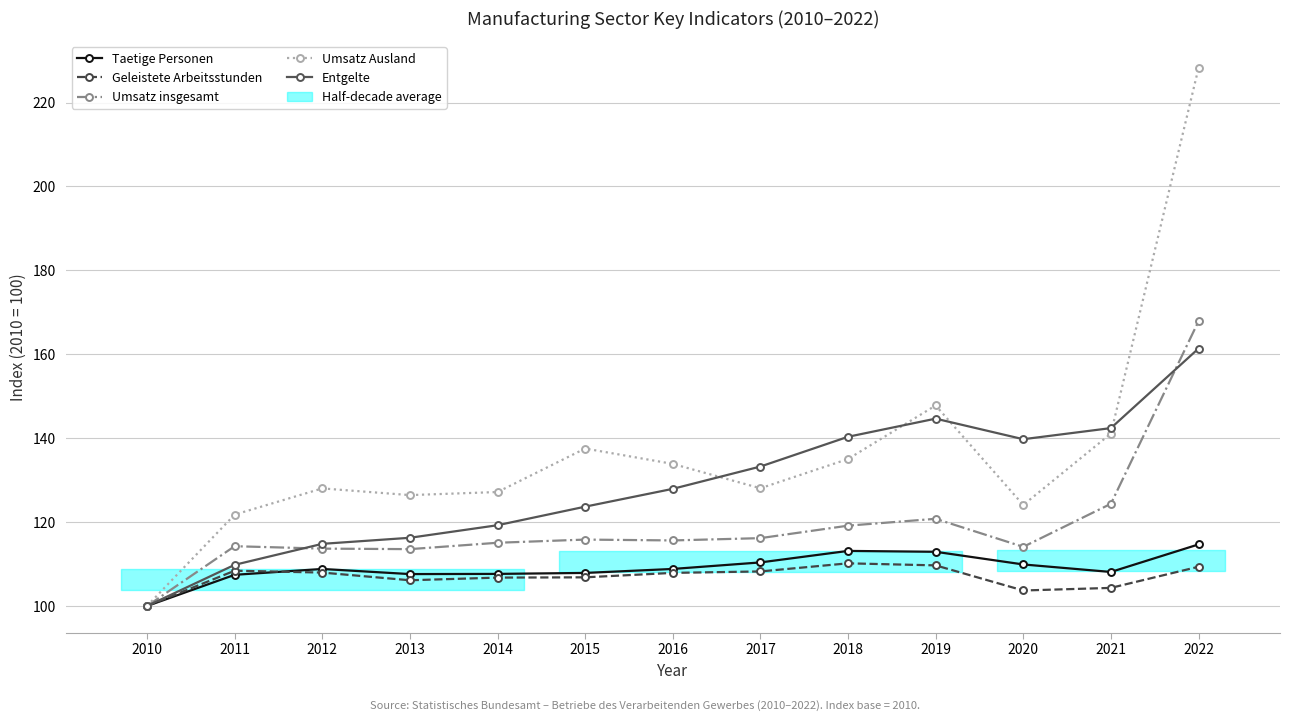

The Umsatz Ausland series shows 127.2 at 2014. True or false?

True